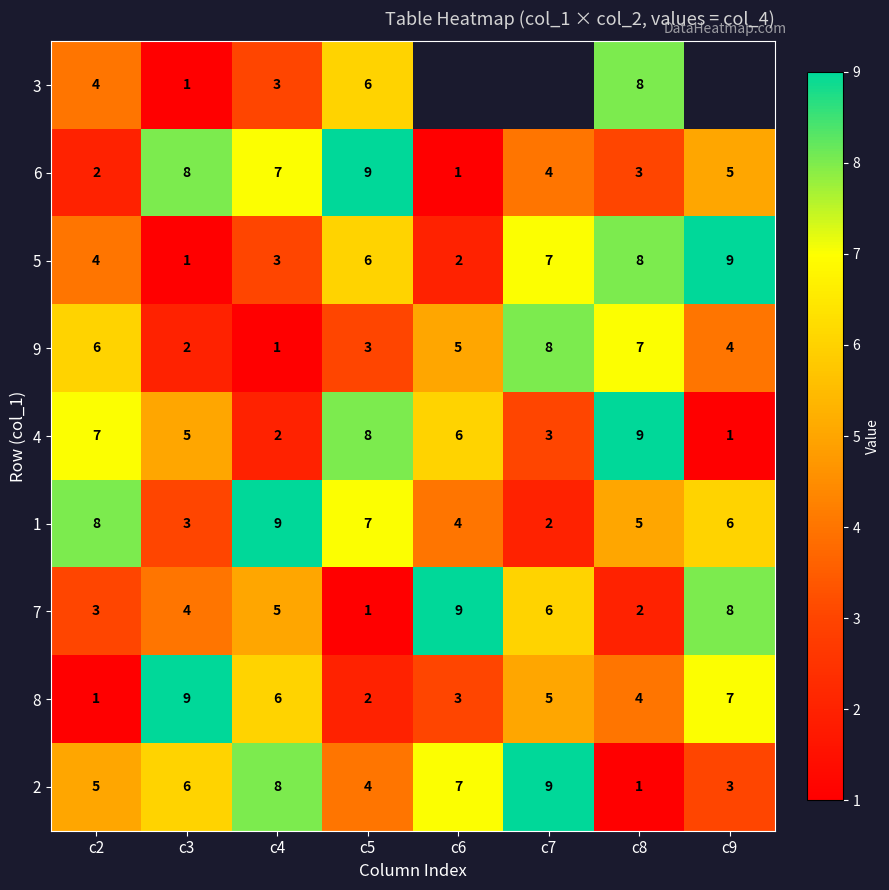

The value of 9 at c7 is 13.9. True or false?

False